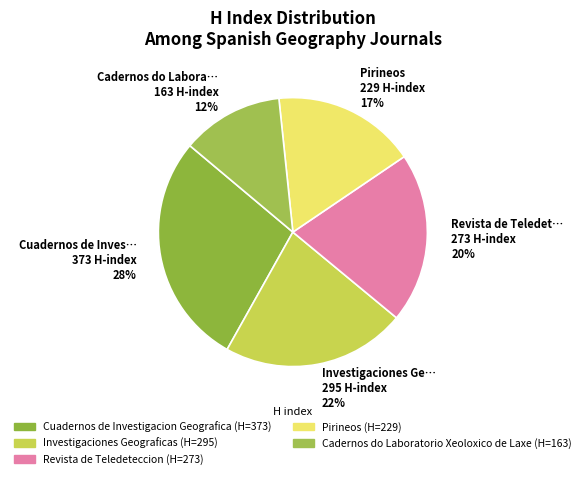

What percentage is the Investigaciones Ge… 295 H-index 22% slice, to the nearest percent?

22%